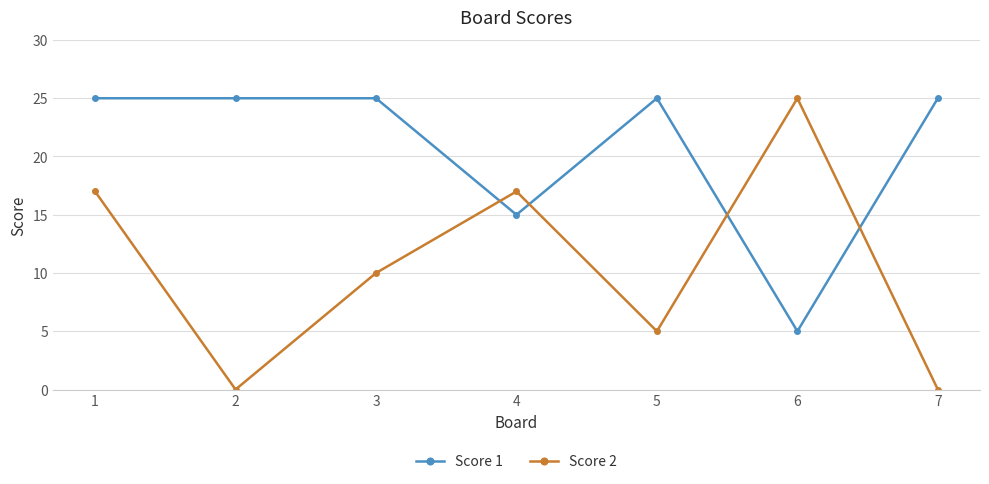

Which series has the largest total across all categories?

Score 1